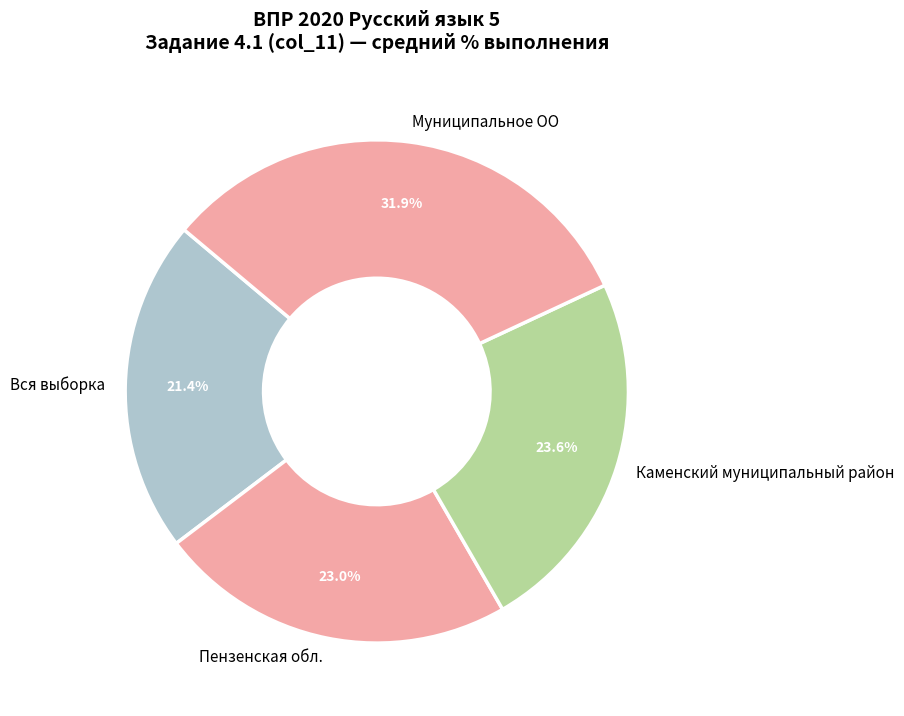

Rank the categories by value from highest to lowest.

Муниципальное ОО, Каменский муниципальный район, Пензенская обл., Вся выборка